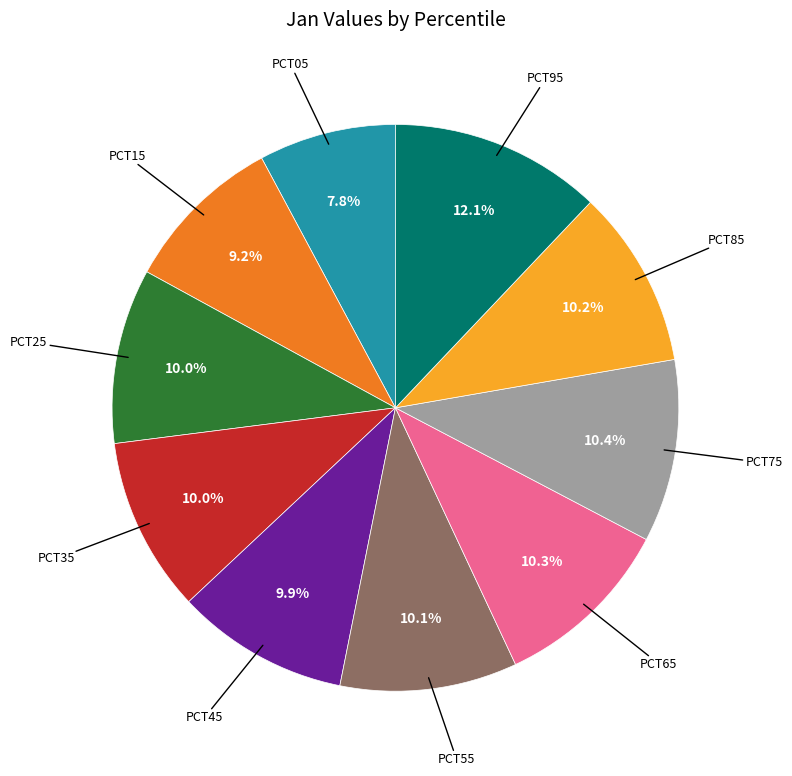

Does any single category account for the majority?

No